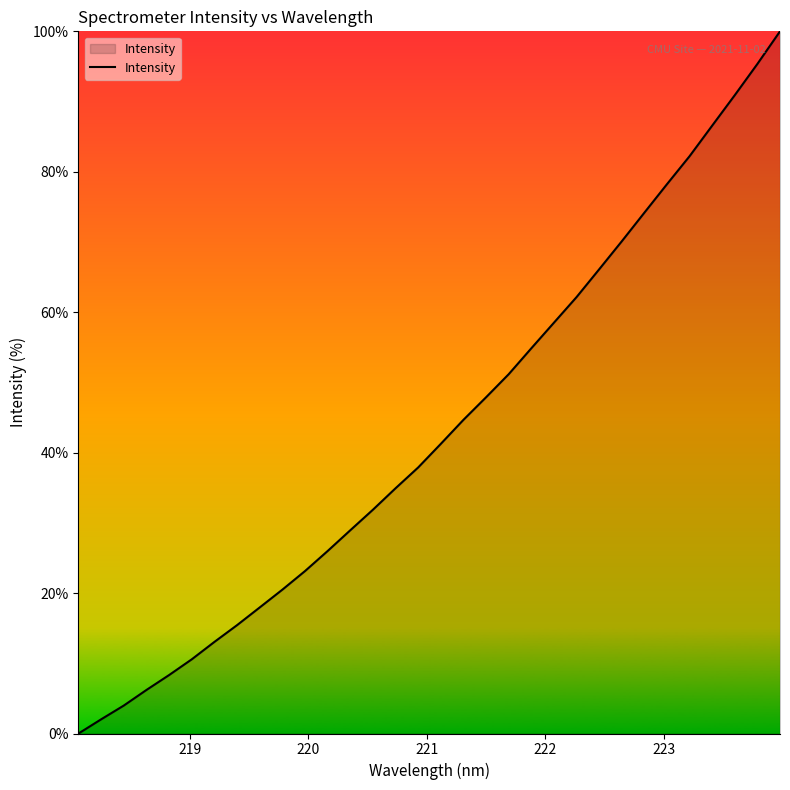

How many values are above zero?

31